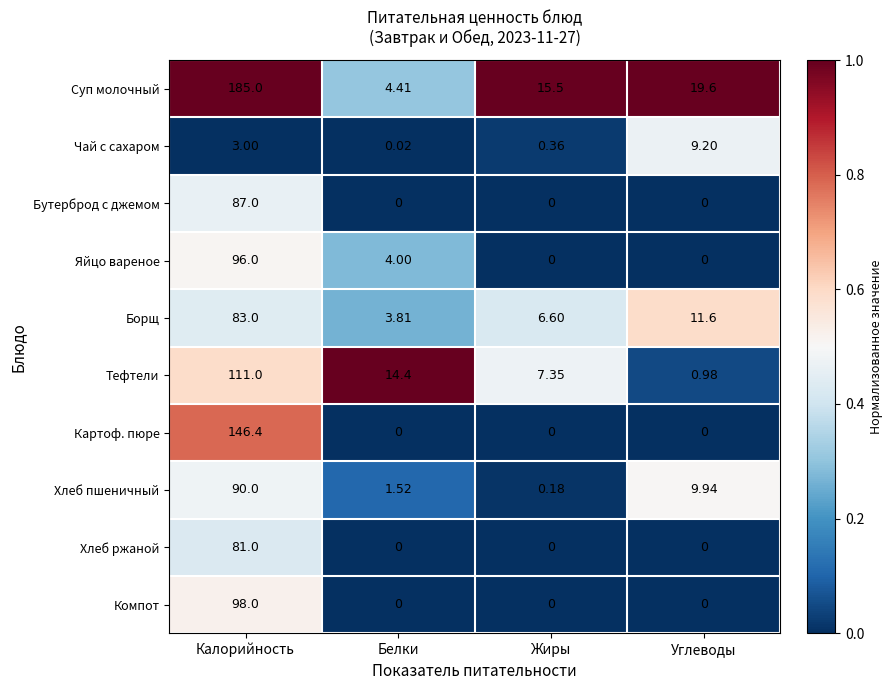

Which series has the largest total across all categories?

Суп молочный